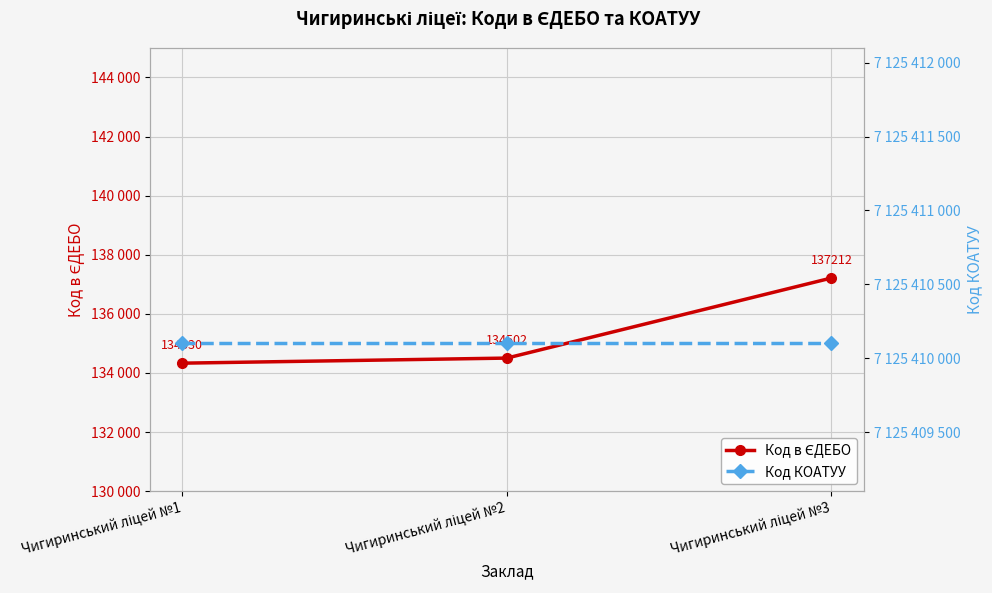

At which category is the sum across all series the highest?

Чигиринський ліцей №3